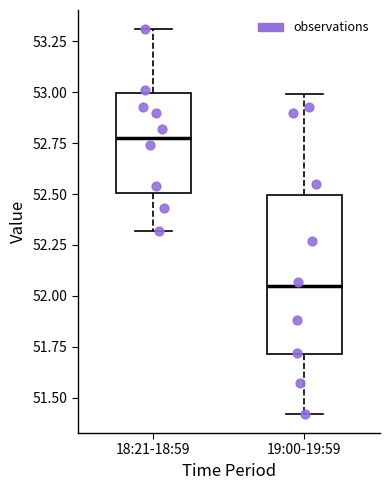

Reading left to right, read every box against the y-axis: the position of its median line, the range the box covers, and the ends of its whiskers. The values are not printed on the chart, so give them approximately, as read against the axis.

18:21-18:59: median 52.80, box 52.50 to 53.00, whiskers 52.30 to 53.30
19:00-19:59: median 52.05, box 51.70 to 52.50, whiskers 51.40 to 53.00